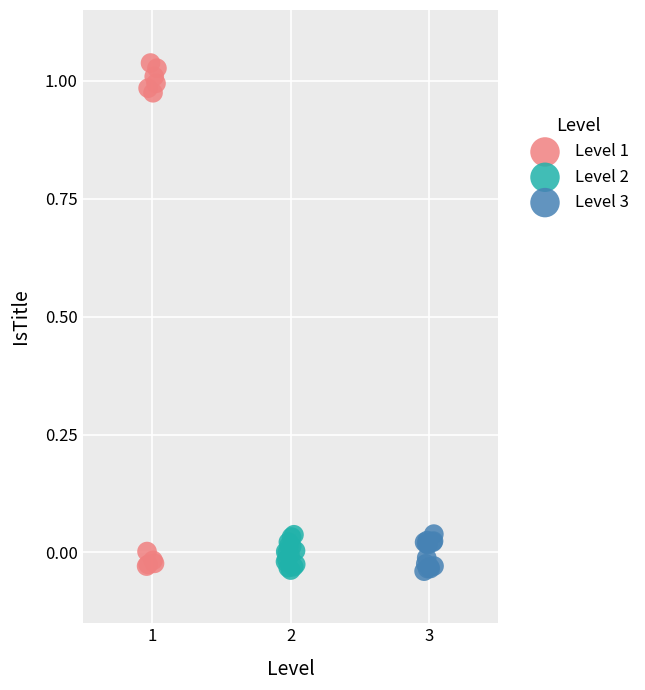

Which series has the widest spread of Y values?

Level 1